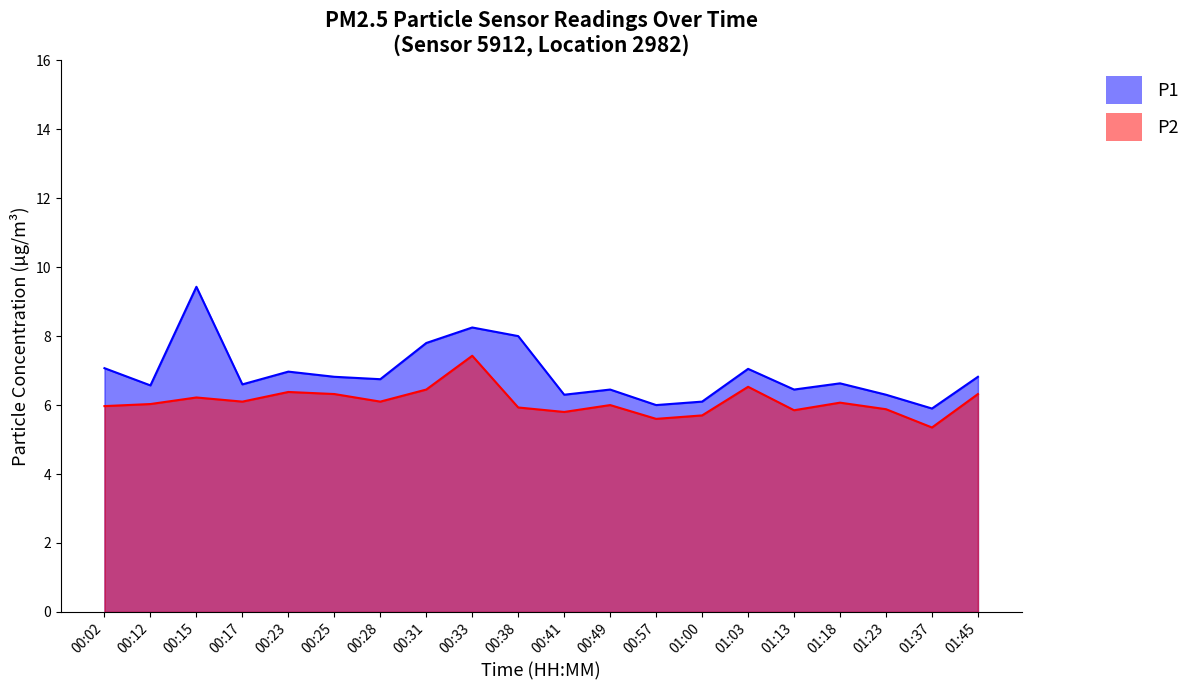

What is the difference between the highest and lowest values at 01:45?

0.5